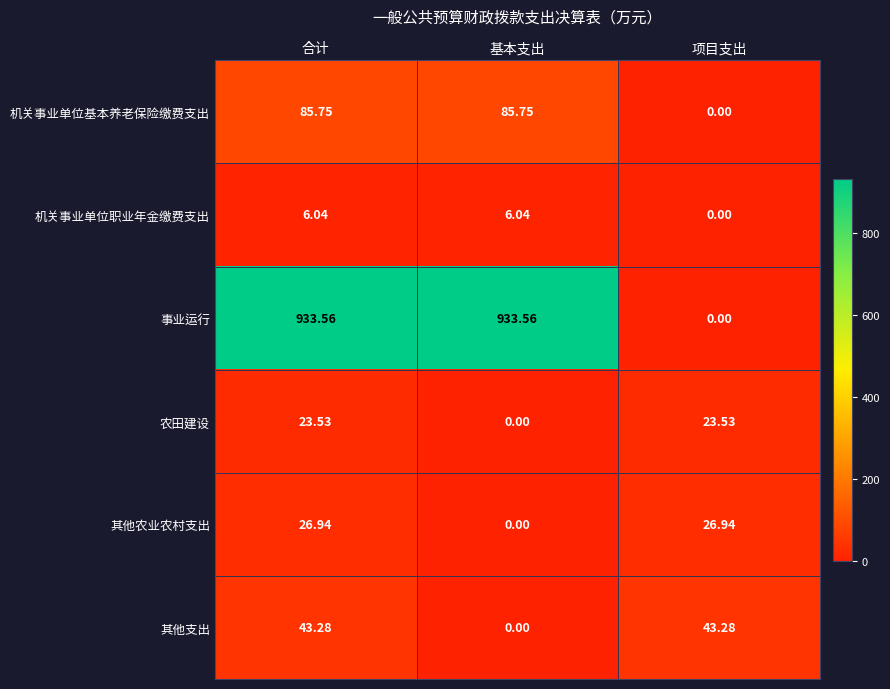

At which label is 机关事业单位职业年金缴费支出 closest to 3?

项目支出